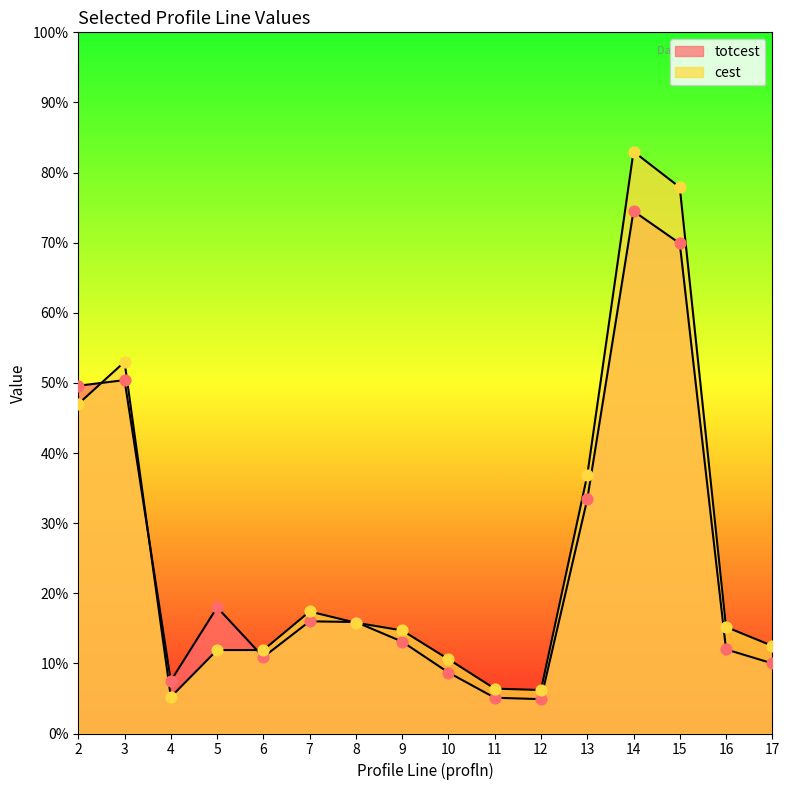

What is the total value across all series at 7?

33.4